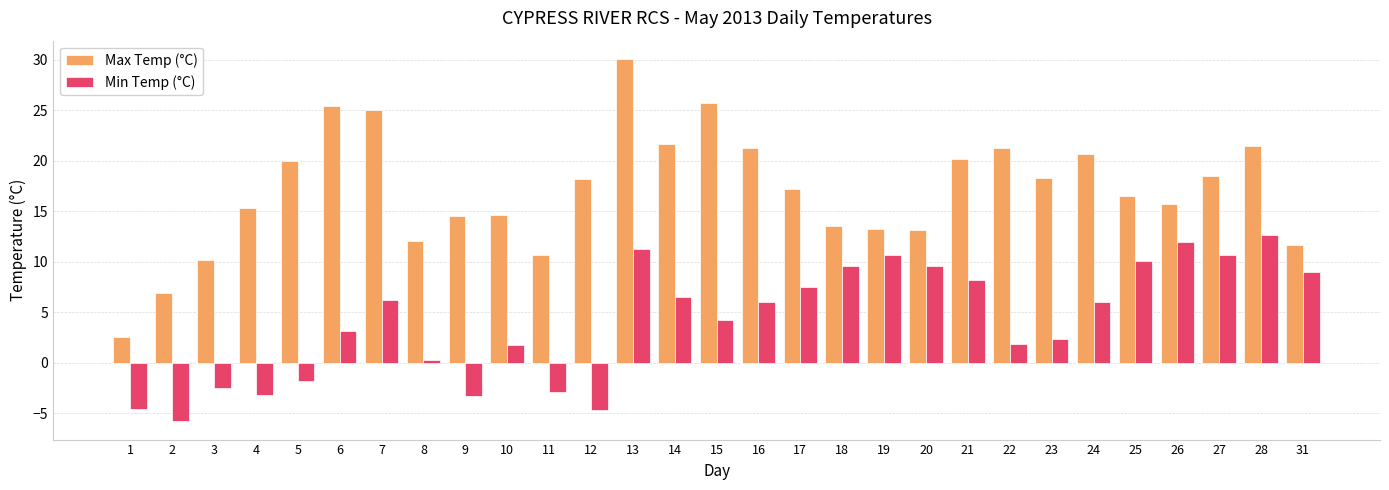

What is the sum of the Min Temp (°C) values at 7 and 6?

9.4